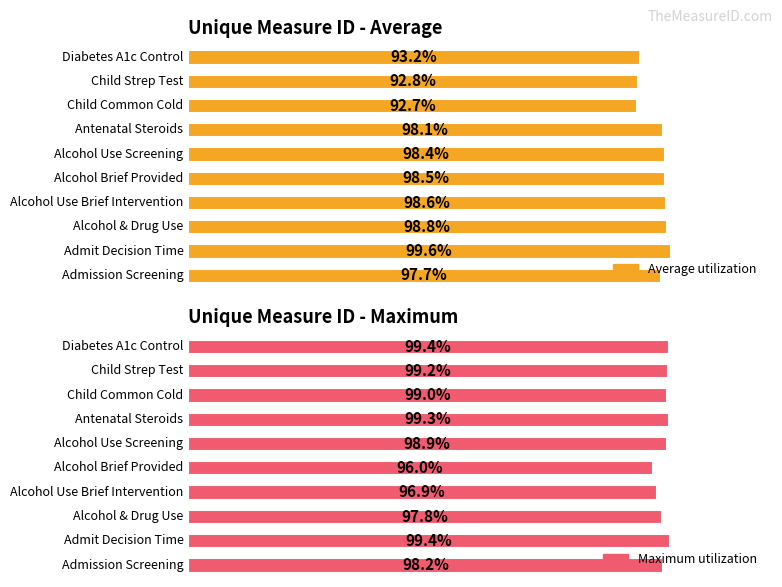

What are all the series names shown in the legend?

Average utilization, Maximum utilization